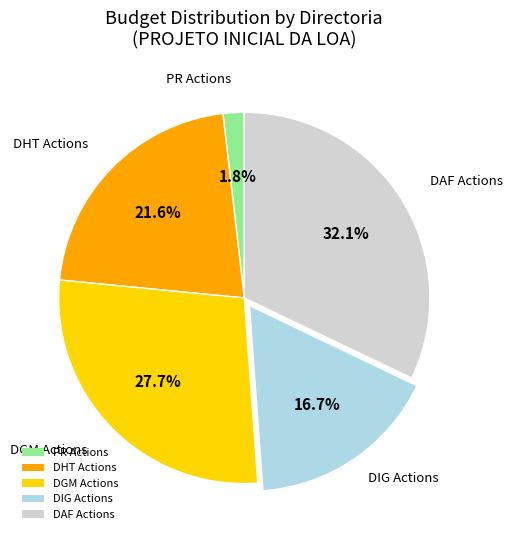

Is the sum of PR Actions and DIG Actions greater than half?

No